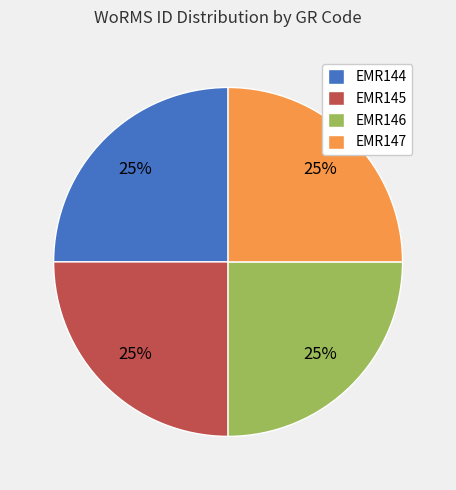

Is EMR147 the majority of the pie?

No